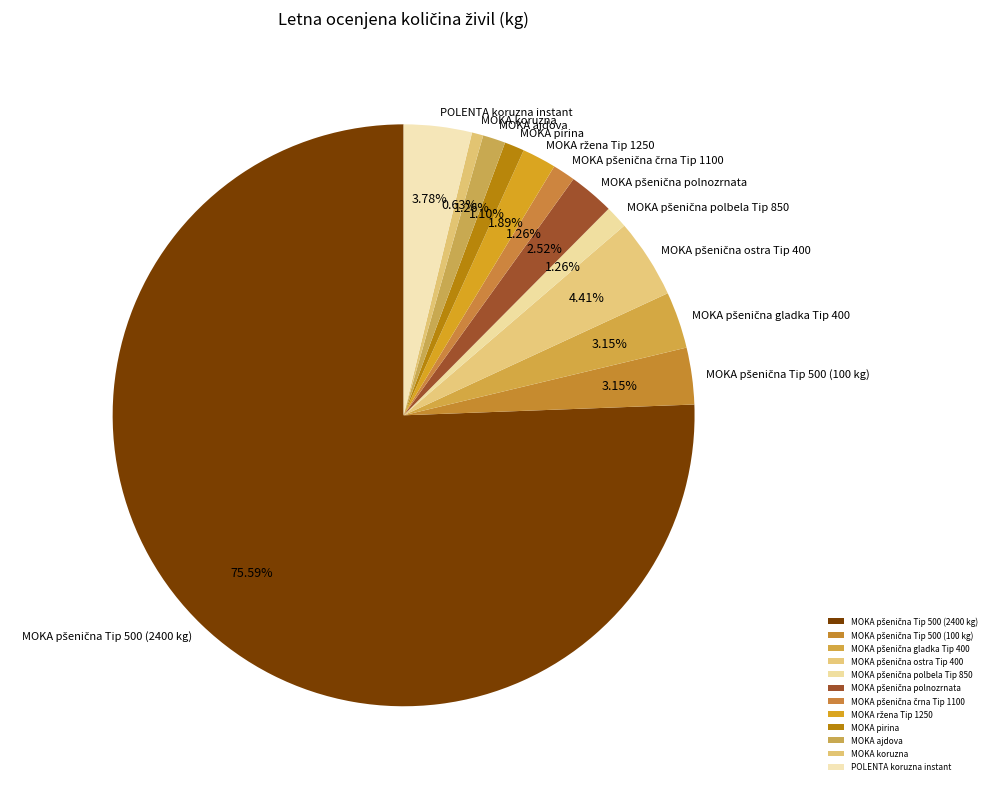

How many segments does this pie chart have?

12